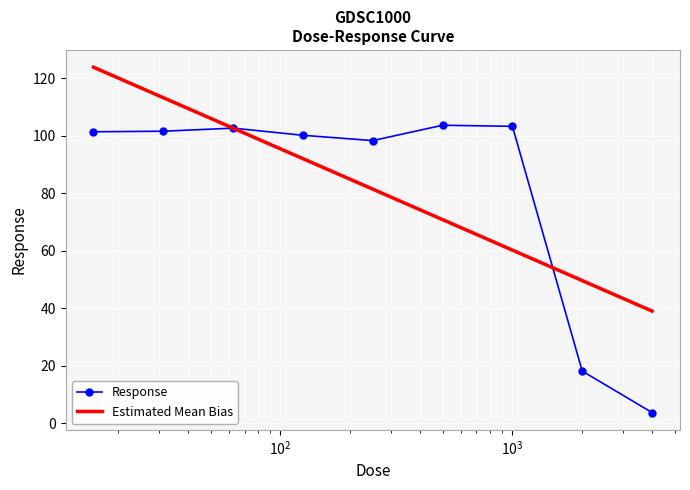

What is the value of the Response point at the 3rd from the left?

102.6